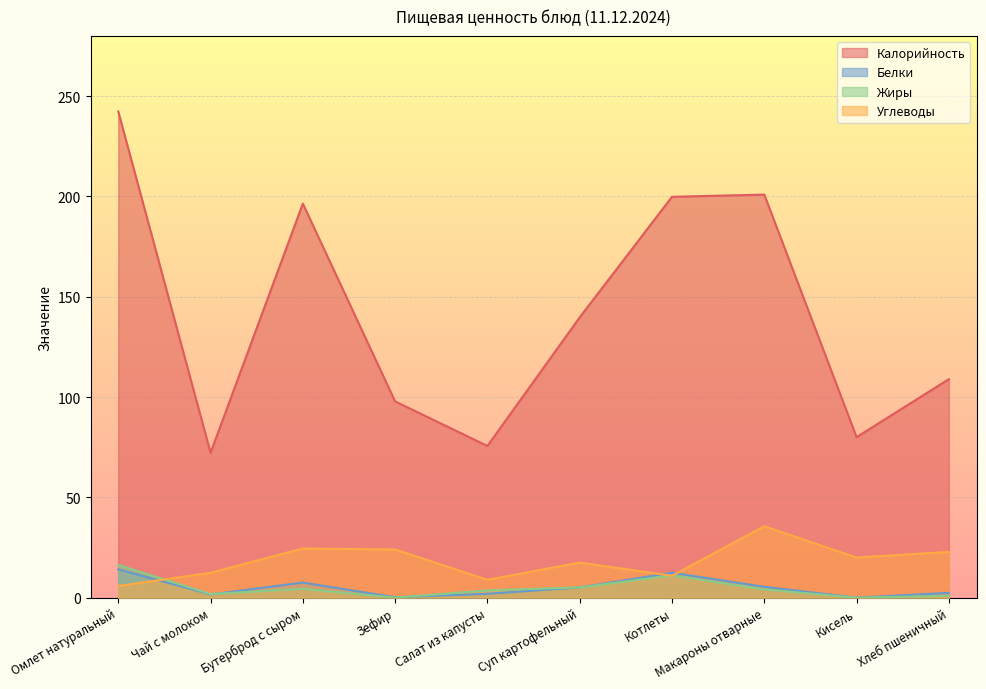

Between Чай с молоком and Котлеты, which series saw the biggest shift?

Калорийность